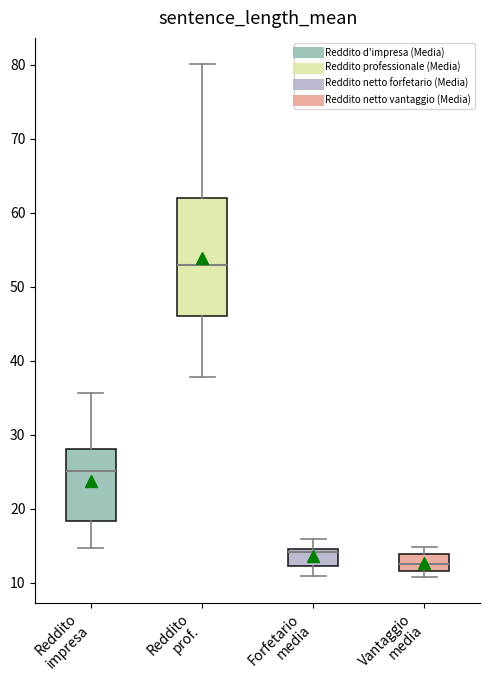

Where is the upper edge of the box for Forfetario media on the y-axis? The values are not printed on the chart, so give them approximately, as read against the axis.

15